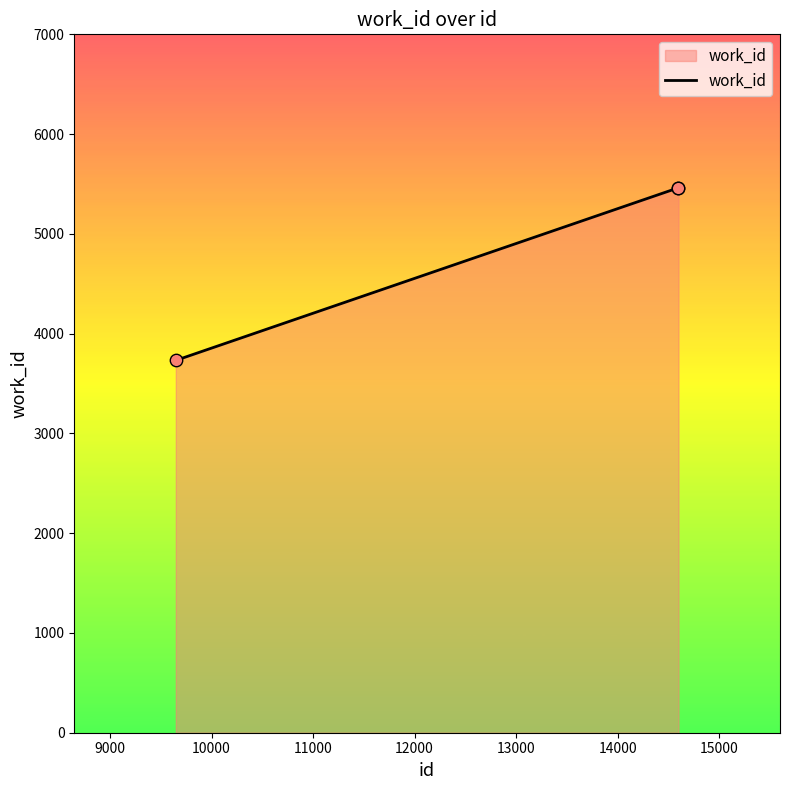

What is the greatest value displayed?

5459